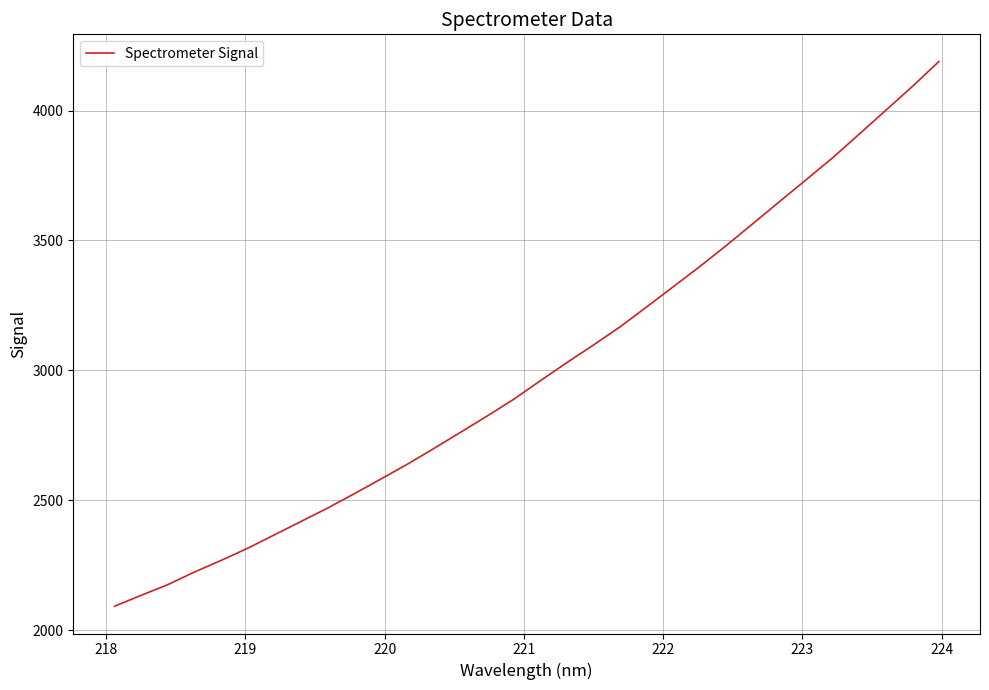

What is the greatest value displayed?

4188.4